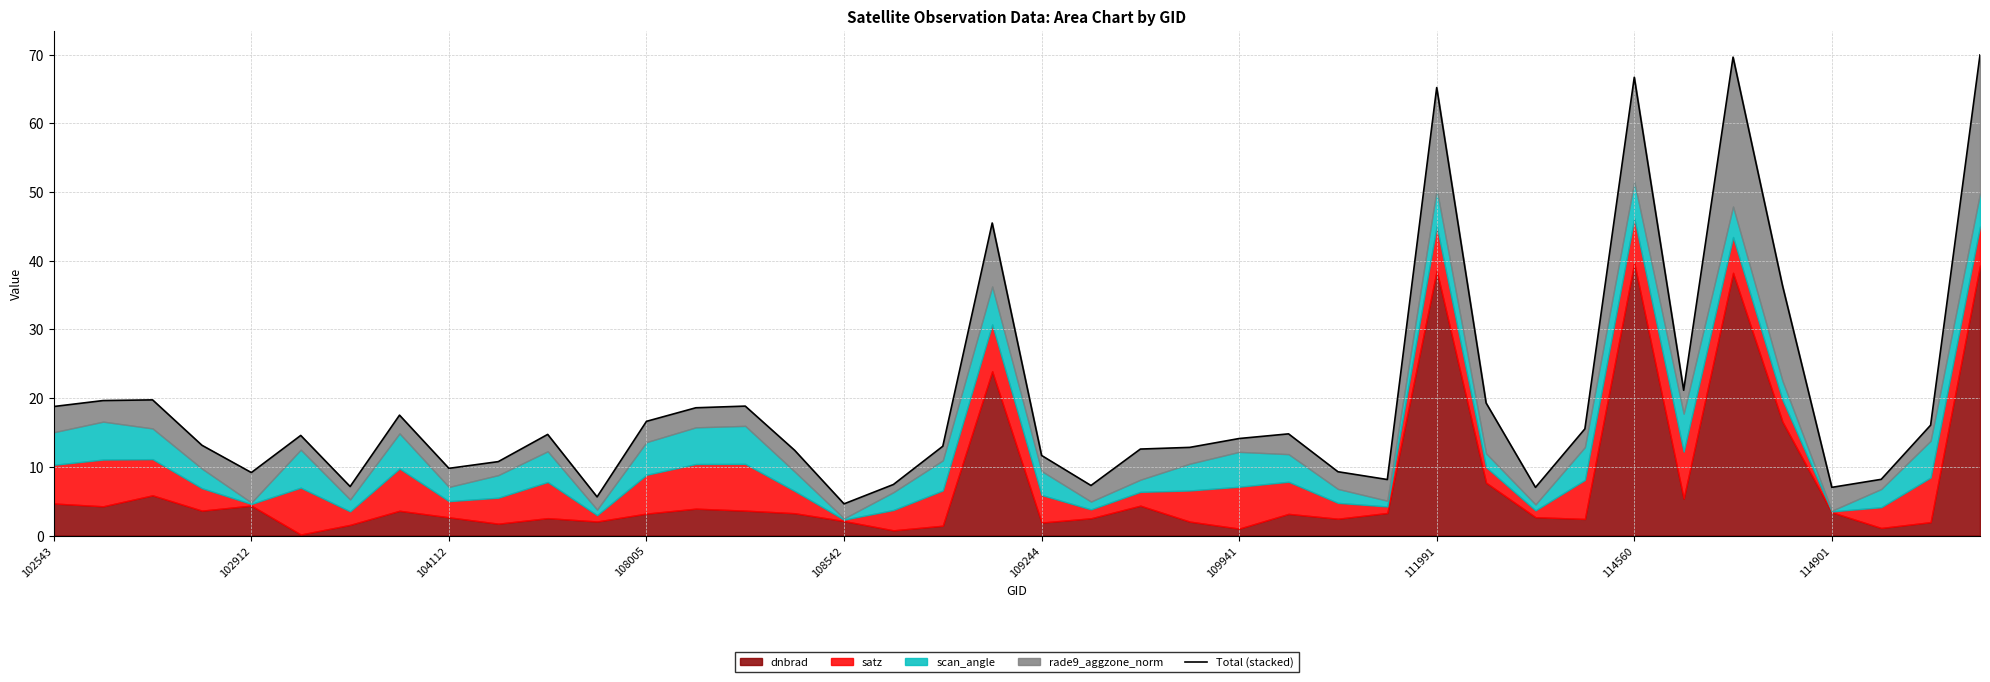

What is the value of the 40th point from the left?

70.0